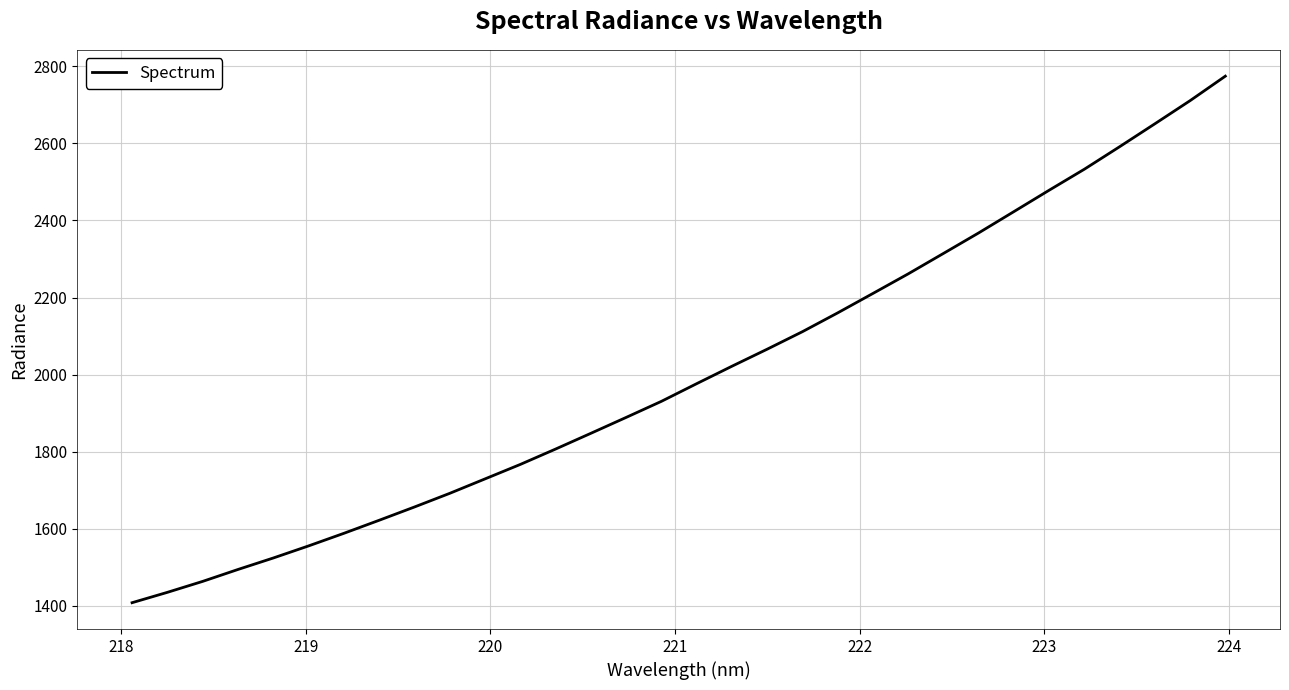

What is the difference between the maximum and minimum values?

1365.5